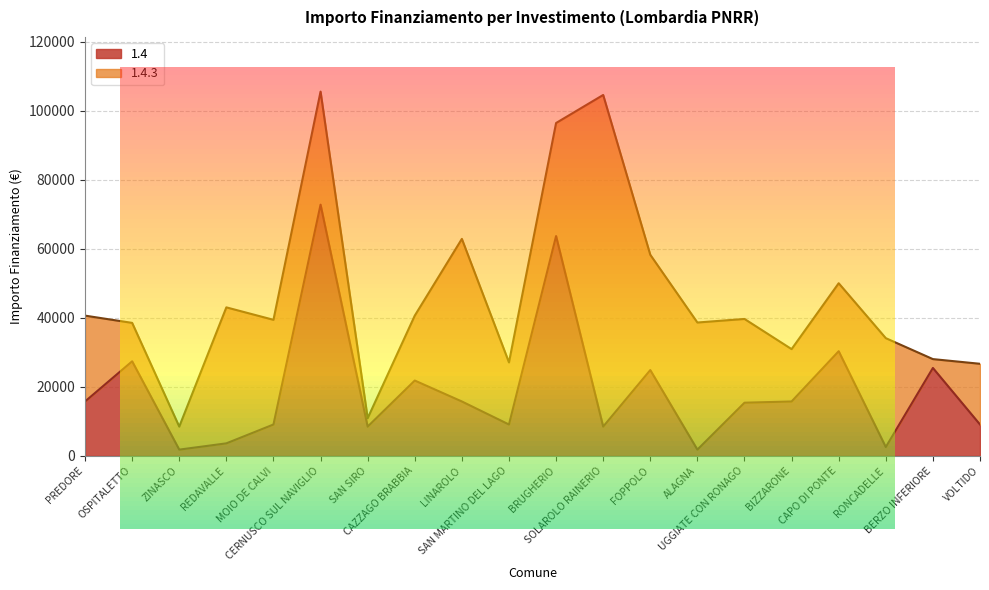

Reading left to right, what are all the values shown in this chart?

PREDORE=15782	OSPITALETTO=27424	ZINASCO=1821	REDAVALLE=3642	MOIO DE CALVI=9105	CERNUSCO SUL NAVIGLIO=72840	SAN SIRO=8498	CAZZAGO BRABBIA=21852	LINAROLO=15782	SAN MARTINO DEL LAGO=9105	BRUGHERIO=63735	SOLAROLO RAINERIO=8498	FOPPOLO=24887	ALAGNA=1821	UGGIATE CON RONAGO=15426	BIZZARONE=15782	CAPO DI PONTE=30350	RONCADELLE=2571	BERZO INFERIORE=25494	VOLTIDO=9105